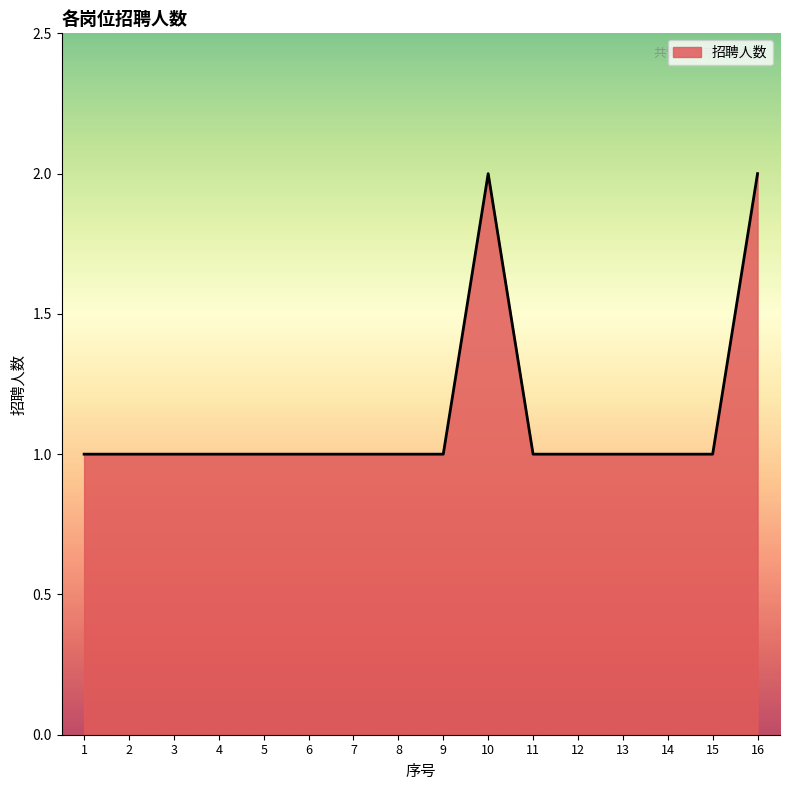

Reading left to right, list all the values displayed in this chart.

1=1	2=1	3=1	4=1	5=1	6=1	7=1	8=1	9=1	10=2	11=1	12=1	13=1	14=1	15=1	16=2